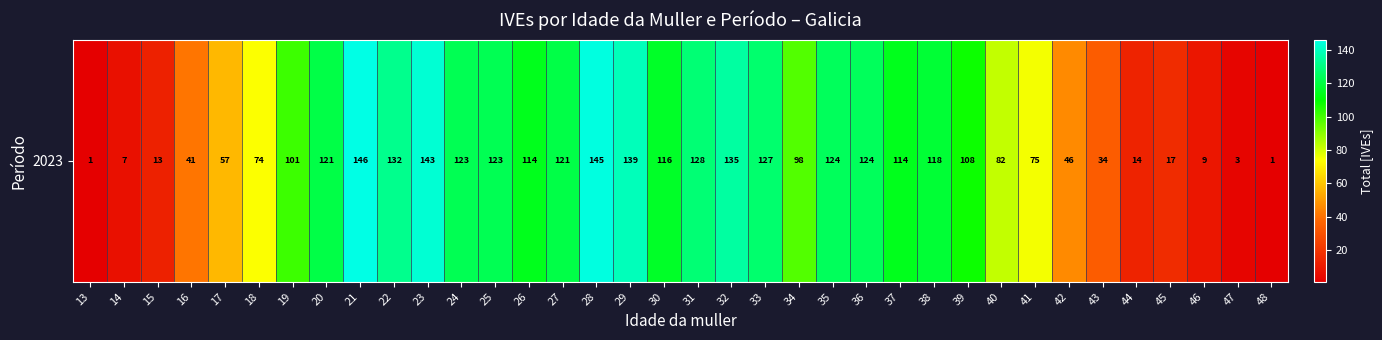

How many values exceed 114?

16